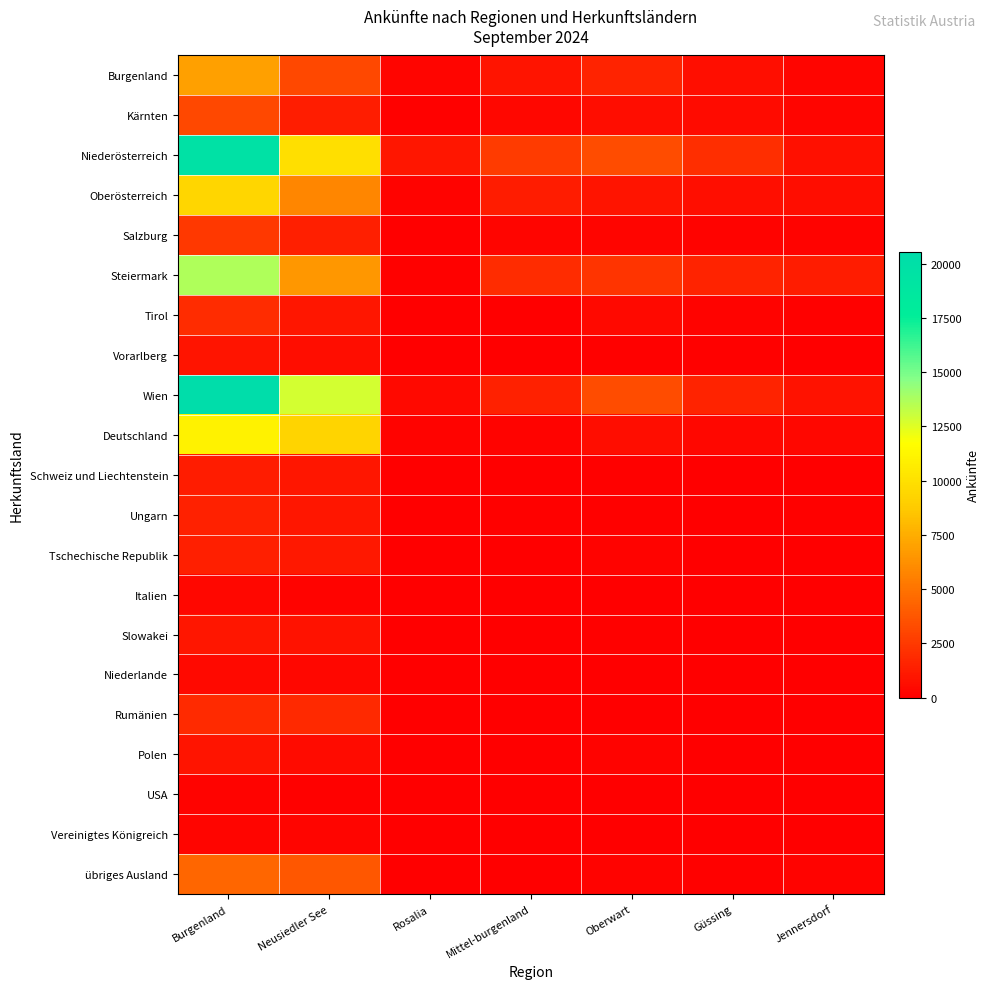

Which series has the largest total across all categories?

Wien